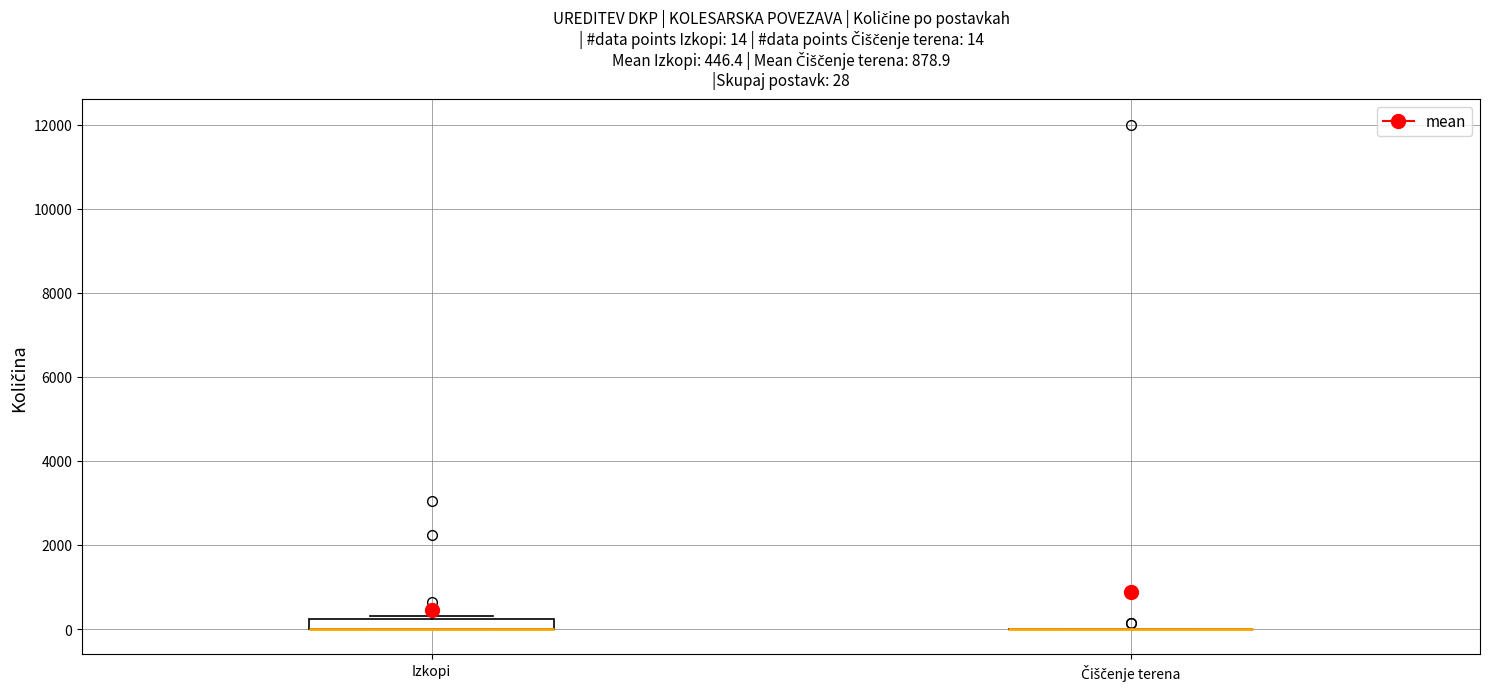

Comparing the boxes themselves (not the whiskers), which one is the tallest?

Izkopi